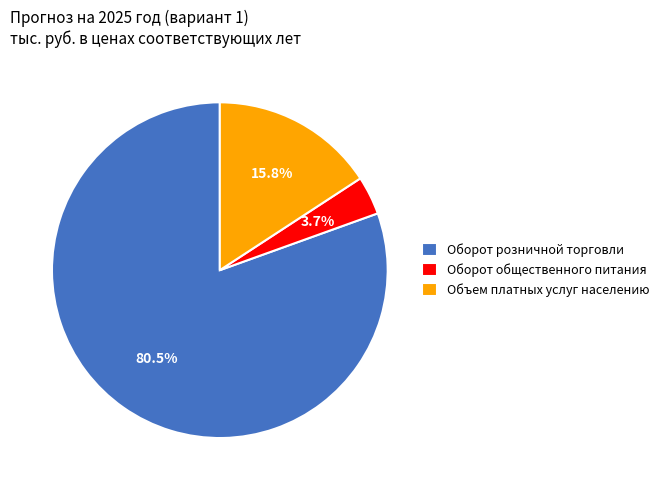

Rank the categories by value from lowest to highest.

Оборот общественного питания, Объем платных услуг населению, Оборот розничной торговли